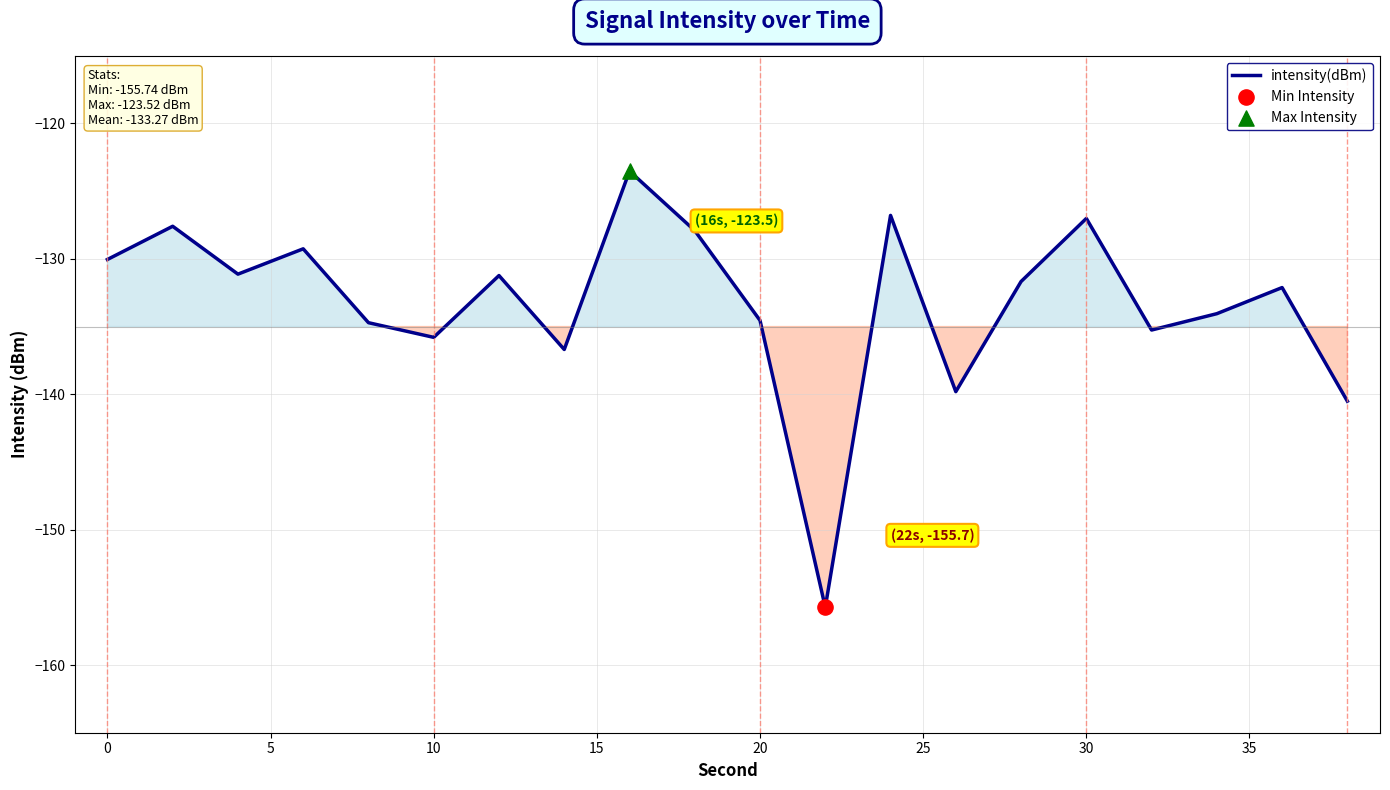

What is the smallest value displayed?

-155.7